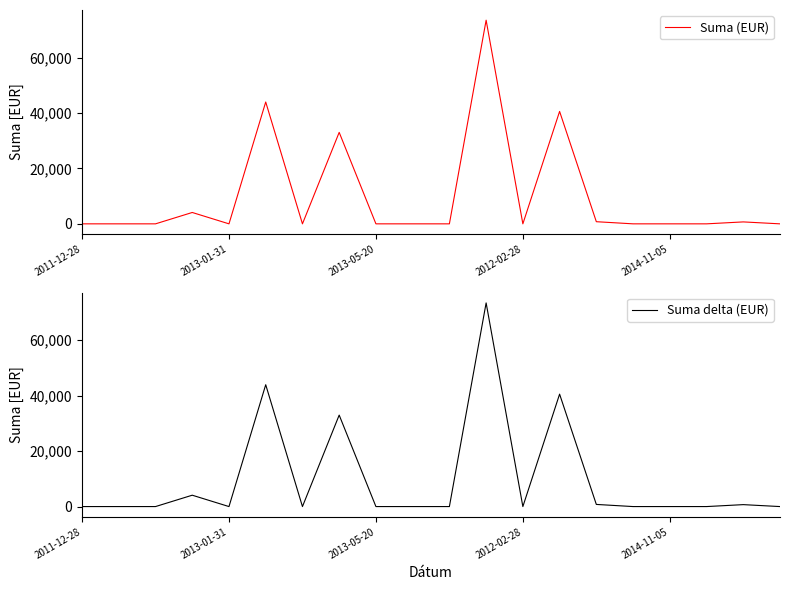

Which series has the largest total across all categories?

Suma (EUR)